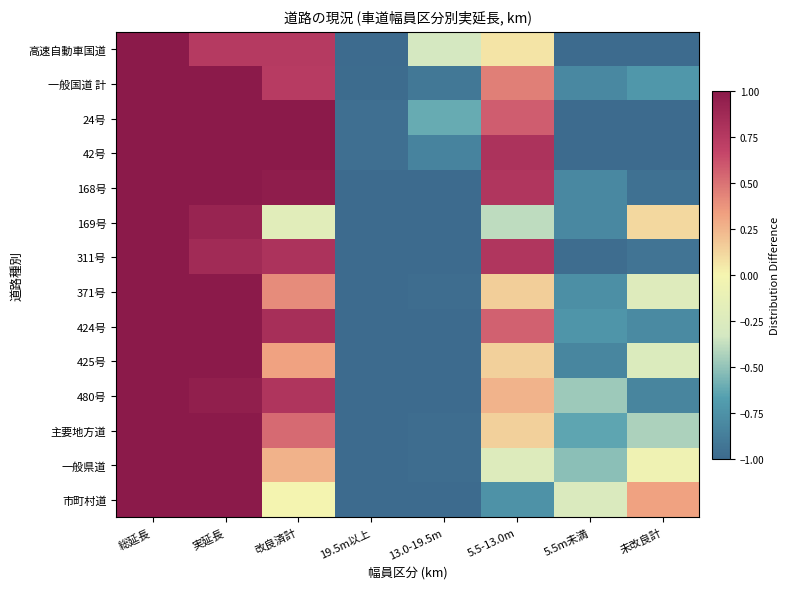

At 5.5-13.0m, list the series in order from largest to smallest.

42号, 311号, 168号, 24号, 424号, 一般国道 計, 480号, 371号, 425号, 主要地方道, 高速自動車国道, 一般県道, 169号, 市町村道